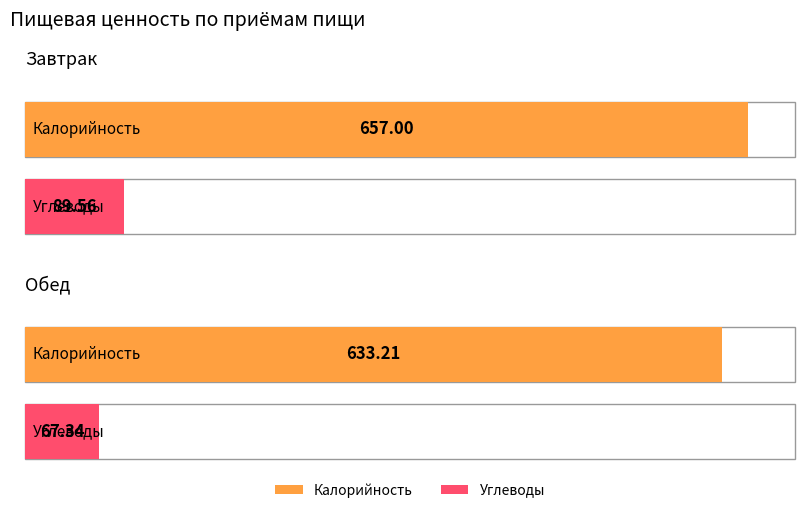

What is the difference between the Углеводы values at Обед and Завтрак?

22.2